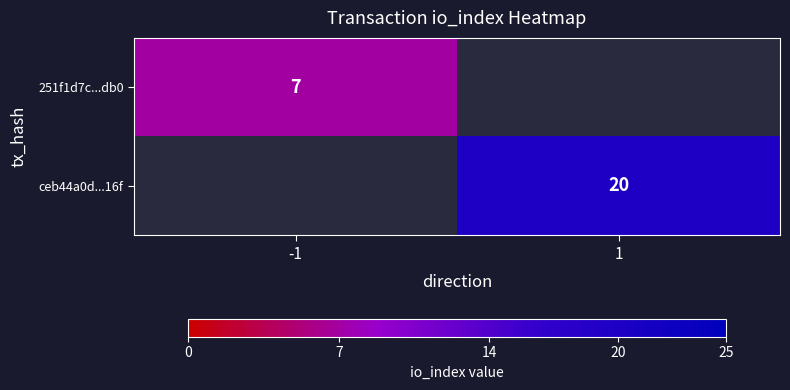

Is it true that ceb44a0d...16f equals 14 at 1?

False